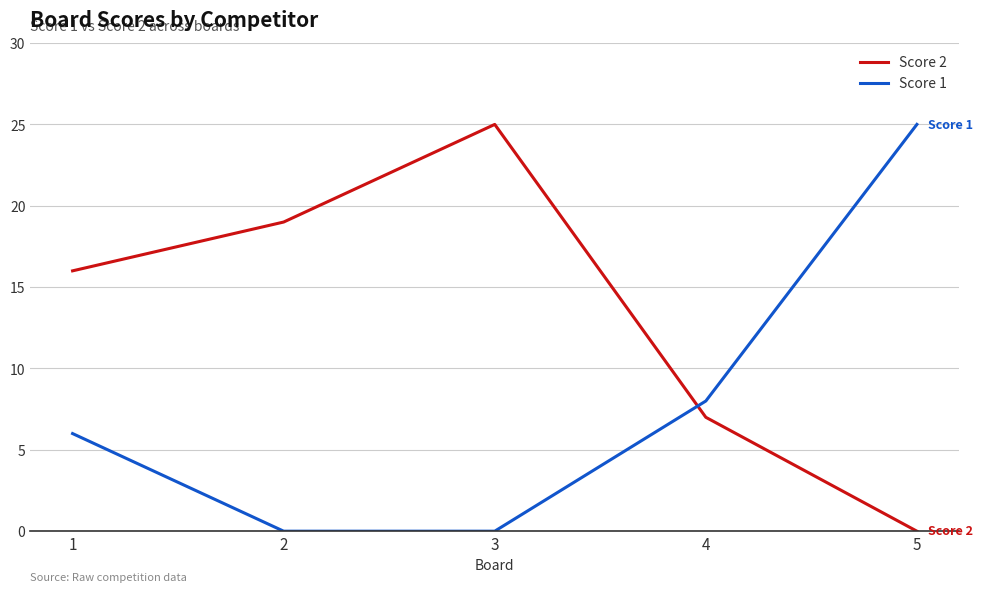

Reading left to right, extract all data points from this chart.

Score 2: 16	19	25	7	0
Score 1: 6	0	0	8	25